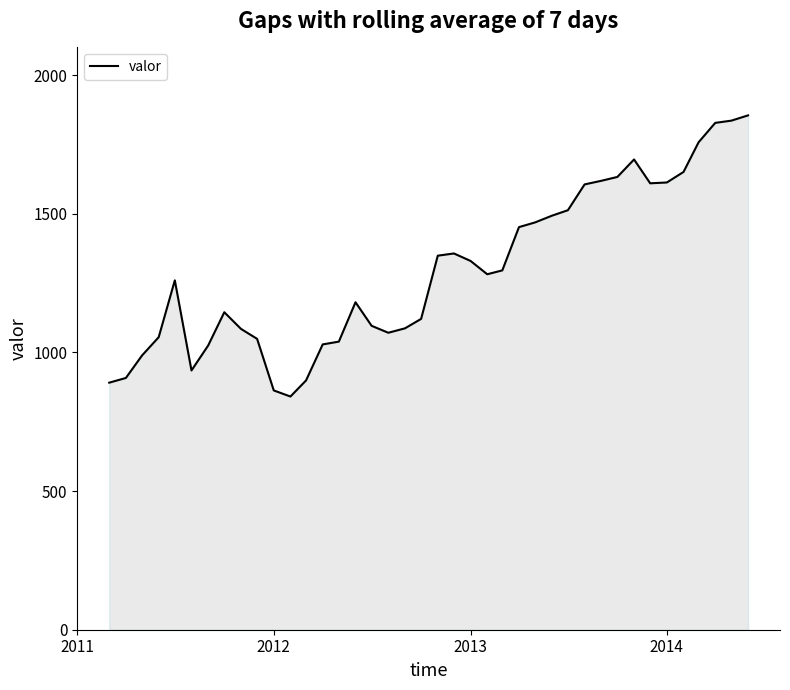

What is the maximum value shown in the chart?

1855